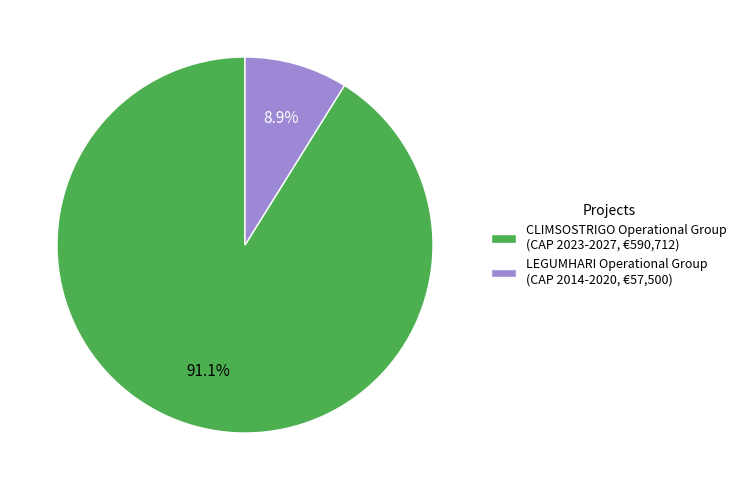

Which has a higher value, LEGUMHARI Operational Group (CAP 2014-2020, €57,500) or CLIMSOSTRIGO Operational Group (CAP 2023-2027, €590,712)?

CLIMSOSTRIGO Operational Group (CAP 2023-2027, €590,712)